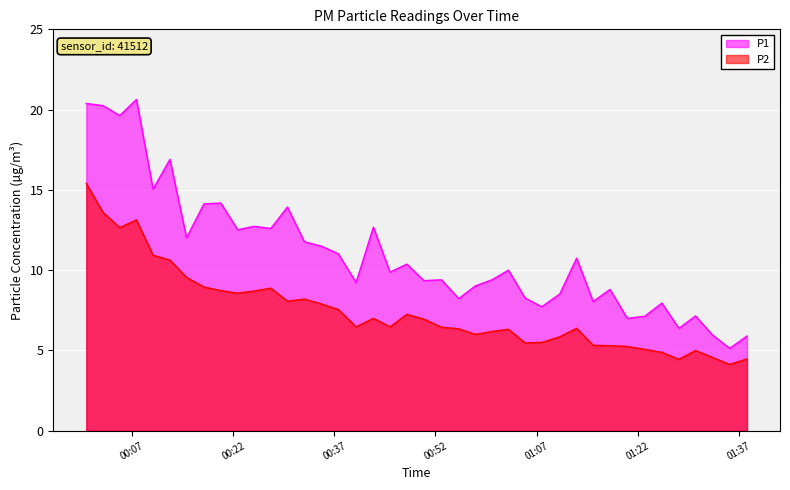

True or false: P1 and P2 intersect in this chart.

False